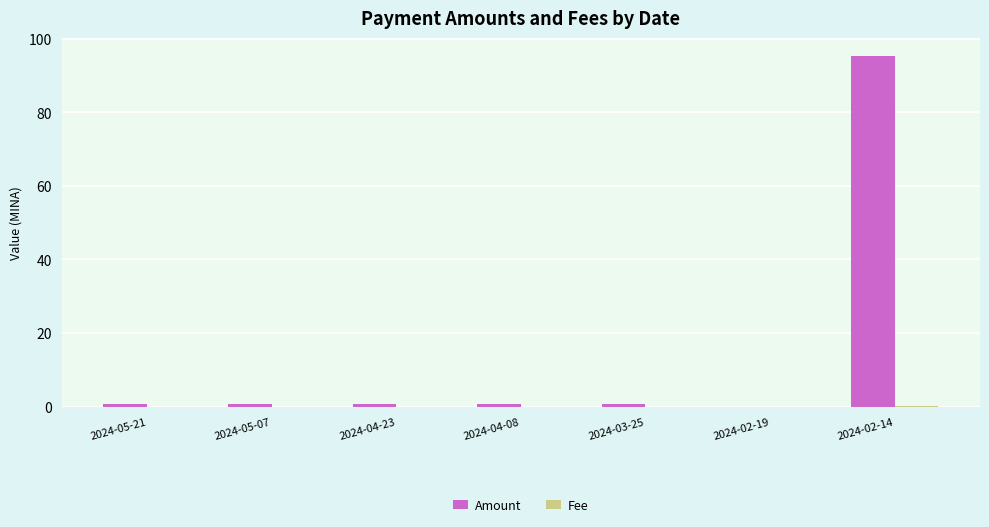

Which series has the largest total across all categories?

Amount